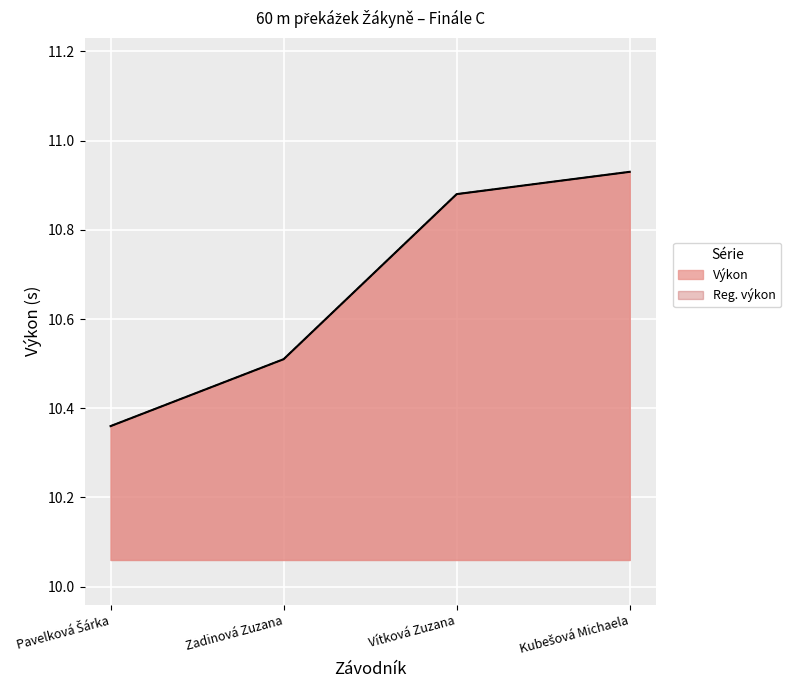

True or false: Výkon has a value of 7.1 at Pavelková Šárka.

False